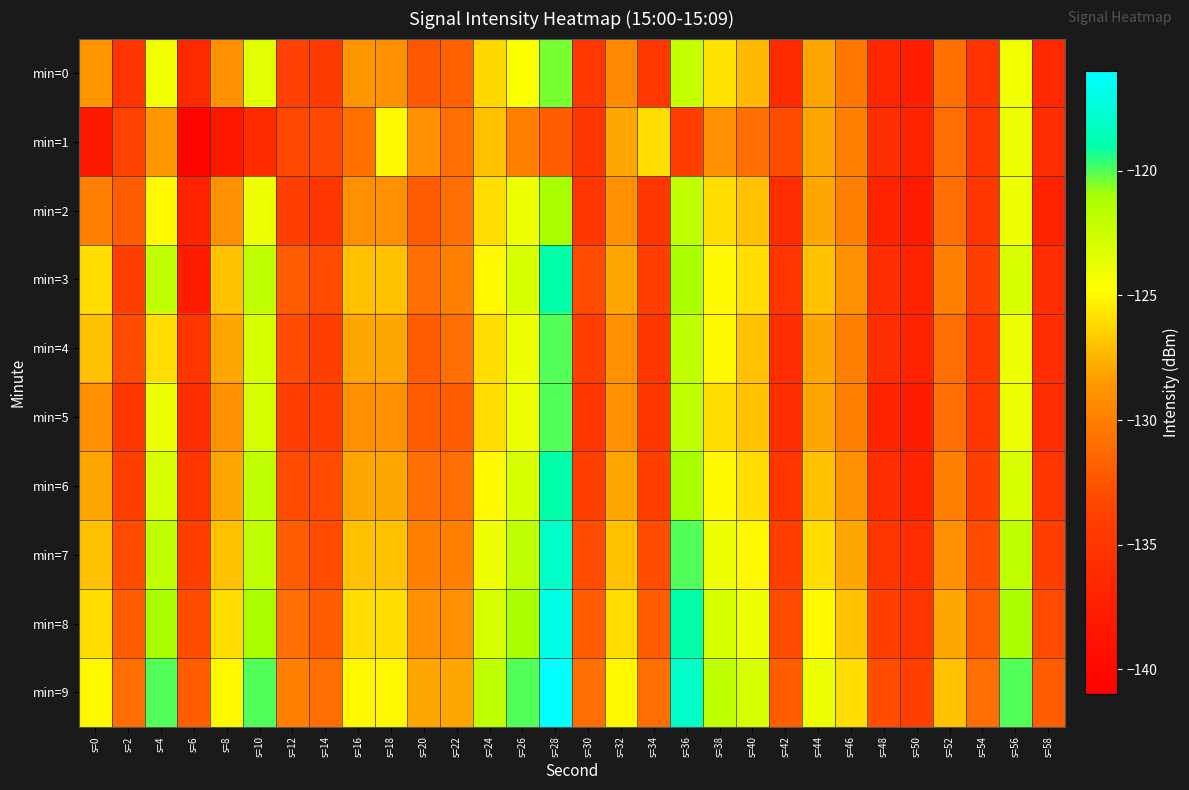

Reading left to right, what are all the values shown in this chart?

min=0: s=0=-128.6	s=2=-135.2	s=4=-124.2	s=6=-136.4	s=8=-128.9	s=10=-123.4	s=12=-133.9	s=14=-134.5	s=16=-128.7	s=18=-129.0	s=20=-132.4	s=22=-131.8	s=24=-126.2	s=26=-124.6	s=28=-120.4	s=30=-134.9	s=32=-129.4	s=34=-134.9	s=36=-122.2	s=38=-125.8	s=40=-127.3	s=42=-136.1	s=44=-128.1	s=46=-130.5	s=48=-136.6	s=50=-137.5	s=52=-130.9	s=54=-135.4	s=56=-124.2	s=58=-136.5
min=1: s=0=-138.3	s=2=-133.6	s=4=-128.6	s=6=-140.6	s=8=-138.4	s=10=-136.2	s=12=-133.2	s=14=-133.3	s=16=-130.9	s=18=-125.0	s=20=-129.0	s=22=-131.0	s=24=-127.0	s=26=-130.0	s=28=-132.0	s=30=-135.0	s=32=-128.0	s=34=-126.0	s=36=-134.0	s=38=-129.0	s=40=-131.0	s=42=-133.0	s=44=-128.0	s=46=-130.0	s=48=-136.0	s=50=-137.0	s=52=-131.0	s=54=-135.0	s=56=-124.0	s=58=-136.0
min=2: s=0=-130.0	s=2=-132.0	s=4=-125.0	s=6=-137.0	s=8=-129.0	s=10=-124.0	s=12=-134.0	s=14=-135.0	s=16=-129.0	s=18=-129.0	s=20=-132.0	s=22=-131.0	s=24=-126.0	s=26=-124.0	s=28=-121.0	s=30=-135.0	s=32=-129.0	s=34=-135.0	s=36=-122.0	s=38=-126.0	s=40=-127.0	s=42=-136.0	s=44=-128.0	s=46=-130.0	s=48=-137.0	s=50=-138.0	s=52=-131.0	s=54=-135.0	s=56=-124.0	s=58=-137.0
min=3: s=0=-126.0	s=2=-134.0	s=4=-122.0	s=6=-138.0	s=8=-127.0	s=10=-122.0	s=12=-132.0	s=14=-133.0	s=16=-127.0	s=18=-127.0	s=20=-131.0	s=22=-130.0	s=24=-125.0	s=26=-123.0	s=28=-119.0	s=30=-133.0	s=32=-128.0	s=34=-134.0	s=36=-121.0	s=38=-125.0	s=40=-126.0	s=42=-135.0	s=44=-127.0	s=46=-129.0	s=48=-136.0	s=50=-137.0	s=52=-130.0	s=54=-134.0	s=56=-123.0	s=58=-136.0
min=4: s=0=-127.0	s=2=-133.0	s=4=-126.0	s=6=-135.0	s=8=-128.0	s=10=-123.0	s=12=-133.0	s=14=-134.0	s=16=-128.0	s=18=-128.0	s=20=-132.0	s=22=-131.0	s=24=-126.0	s=26=-124.0	s=28=-120.0	s=30=-134.0	s=32=-129.0	s=34=-135.0	s=36=-122.0	s=38=-125.0	s=40=-127.0	s=42=-136.0	s=44=-128.0	s=46=-130.0	s=48=-136.0	s=50=-137.0	s=52=-131.0	s=54=-135.0	s=56=-124.0	s=58=-136.0
min=5: s=0=-129.0	s=2=-135.0	s=4=-124.0	s=6=-136.0	s=8=-129.0	s=10=-123.0	s=12=-134.0	s=14=-134.0	s=16=-129.0	s=18=-129.0	s=20=-132.0	s=22=-132.0	s=24=-126.0	s=26=-124.0	s=28=-120.0	s=30=-135.0	s=32=-129.0	s=34=-135.0	s=36=-122.0	s=38=-126.0	s=40=-127.0	s=42=-136.0	s=44=-128.0	s=46=-130.0	s=48=-137.0	s=50=-138.0	s=52=-131.0	s=54=-135.0	s=56=-124.0	s=58=-136.0
min=6: s=0=-128.0	s=2=-134.0	s=4=-123.0	s=6=-135.0	s=8=-128.0	s=10=-122.0	s=12=-133.0	s=14=-133.0	s=16=-128.0	s=18=-128.0	s=20=-131.0	s=22=-131.0	s=24=-125.0	s=26=-123.0	s=28=-119.0	s=30=-134.0	s=32=-128.0	s=34=-134.0	s=36=-121.0	s=38=-125.0	s=40=-126.0	s=42=-135.0	s=44=-127.0	s=46=-129.0	s=48=-136.0	s=50=-137.0	s=52=-130.0	s=54=-134.0	s=56=-123.0	s=58=-135.0
min=7: s=0=-127.0	s=2=-133.0	s=4=-122.0	s=6=-134.0	s=8=-127.0	s=10=-122.0	s=12=-132.0	s=14=-133.0	s=16=-127.0	s=18=-127.0	s=20=-130.0	s=22=-130.0	s=24=-124.0	s=26=-122.0	s=28=-118.0	s=30=-133.0	s=32=-127.0	s=34=-133.0	s=36=-120.0	s=38=-124.0	s=40=-125.0	s=42=-134.0	s=44=-126.0	s=46=-128.0	s=48=-135.0	s=50=-136.0	s=52=-129.0	s=54=-133.0	s=56=-122.0	s=58=-134.0
min=8: s=0=-126.0	s=2=-132.0	s=4=-121.0	s=6=-133.0	s=8=-126.0	s=10=-121.0	s=12=-131.0	s=14=-132.0	s=16=-126.0	s=18=-126.0	s=20=-129.0	s=22=-129.0	s=24=-123.0	s=26=-121.0	s=28=-117.0	s=30=-132.0	s=32=-126.0	s=34=-132.0	s=36=-119.0	s=38=-123.0	s=40=-124.0	s=42=-133.0	s=44=-125.0	s=46=-127.0	s=48=-134.0	s=50=-135.0	s=52=-128.0	s=54=-132.0	s=56=-121.0	s=58=-133.0
min=9: s=0=-125.0	s=2=-131.0	s=4=-120.0	s=6=-132.0	s=8=-125.0	s=10=-120.0	s=12=-130.0	s=14=-131.0	s=16=-125.0	s=18=-125.0	s=20=-128.0	s=22=-128.0	s=24=-122.0	s=26=-120.0	s=28=-116.0	s=30=-131.0	s=32=-125.0	s=34=-131.0	s=36=-118.0	s=38=-122.0	s=40=-123.0	s=42=-132.0	s=44=-124.0	s=46=-126.0	s=48=-133.0	s=50=-134.0	s=52=-127.0	s=54=-131.0	s=56=-120.0	s=58=-132.0